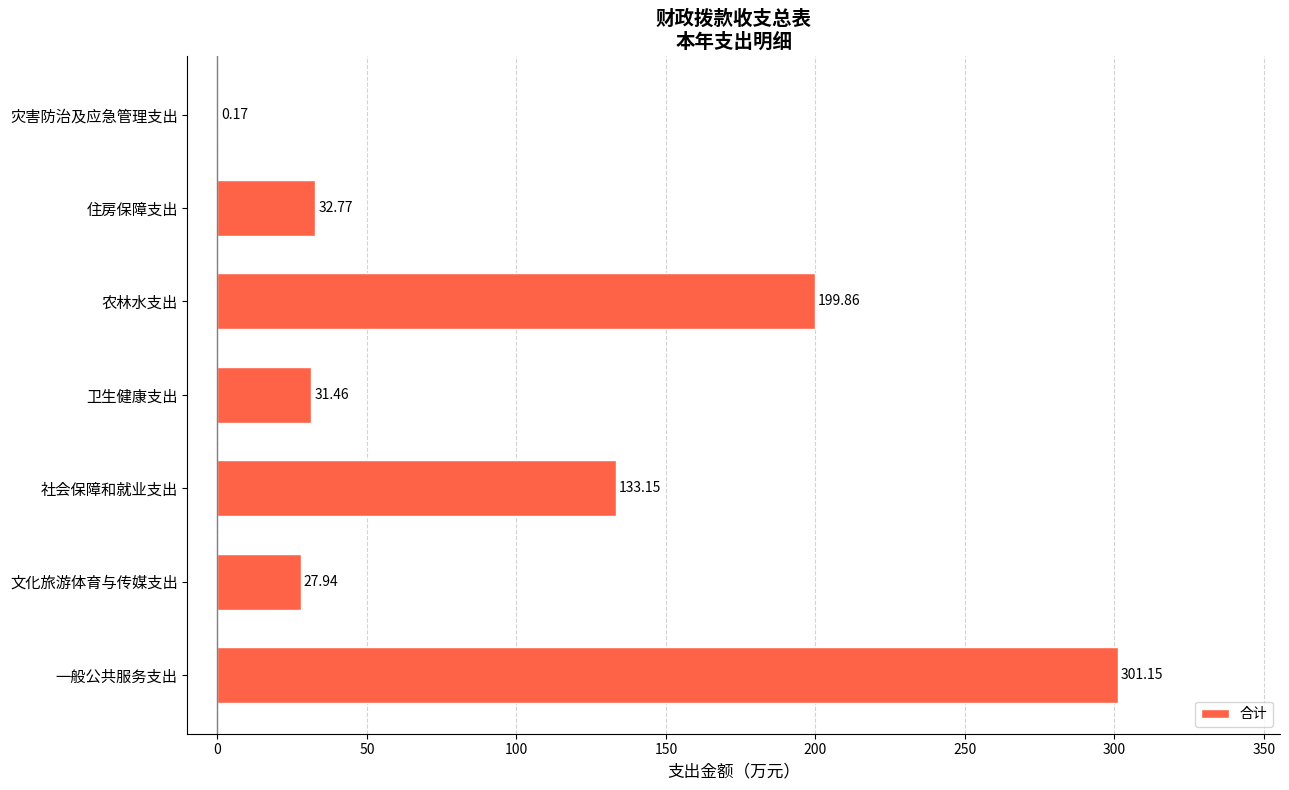

At which label is the value closest to 150?

社会保障和就业支出